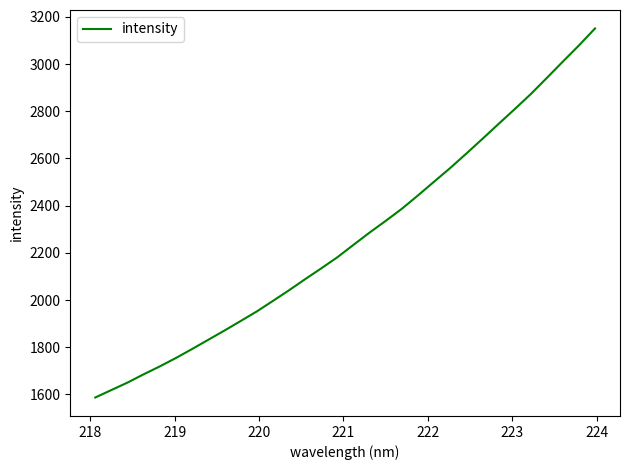

What is the minimum value shown in the chart?

1587.0